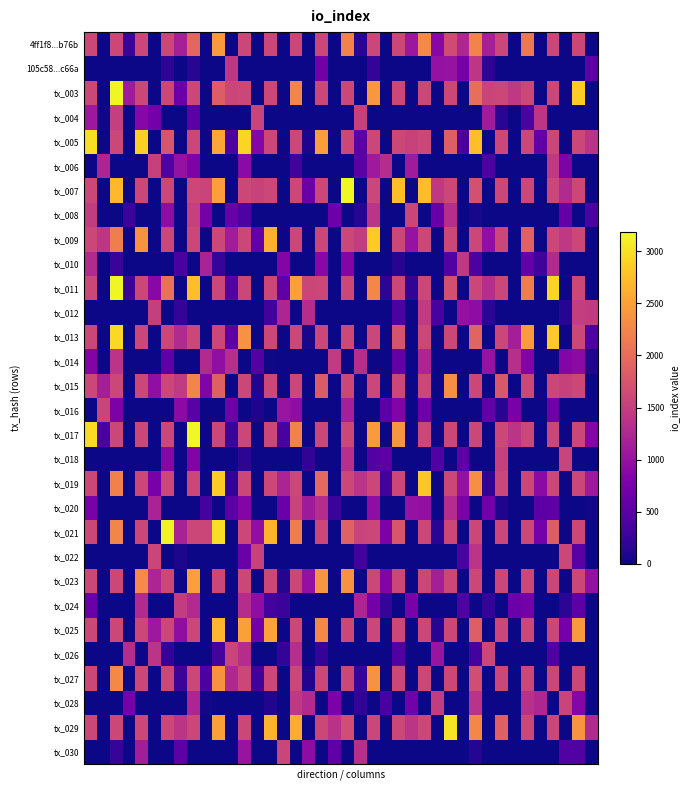

Reading left to right, what are all the values shown in this chart?

4ff1f8...b76b: 1602.8	0.7	1602.0	249.9	1602.5	0.0	1602.0	1156.6	1942.2	0.0	2442.7	0.0	1602.4	0.5	1602.6	1.0	1602.0	0.7	1602.0	0.0	2219.4	156.5	1602.7	0.0	1602.9	1061.4	2283.1	875.8	1652.2	1241.8	2235.0	1165.1	1602.1	0.5	2123.2	0.0	1602.0	0.0	1602.0	0.2
105c58...c66a: 0.0	1.0	0.8	1.0	0.8	1.0	185.6	1.9	152.8	1.3	0.0	1422.3	0.0	1.7	0.0	1.8	0.0	1.4	703.8	1.0	0.5	1.0	223.2	1.4	0.2	1.0	0.7	1001.2	1014.7	732.4	1415.0	196.6	0.0	1.0	0.4	1.0	0.2	1.4	0.0	541.9
tx_003: 1602.2	0.0	3158.8	1115.5	1602.3	0.0	1602.6	658.5	1602.3	0.0	1834.1	1579.0	1602.7	0.4	1602.0	0.0	2240.9	0.1	1602.0	0.2	1602.0	0.2	2422.4	0.3	1602.2	0.0	1602.9	0.0	1602.0	0.5	2015.2	1573.4	1602.0	1437.3	1602.0	0.3	1602.7	0.9	2851.4	0.9
tx_004: 1071.7	15.7	1506.1	1.0	879.1	719.4	0.0	1.0	521.3	1.7	0.0	1.4	0.3	1559.8	0.0	1.4	0.0	1.5	0.0	1.6	0.0	1529.2	0.0	1.0	0.0	1.0	0.0	1.0	0.3	1.2	0.0	1116.0	155.7	2.0	407.2	1406.6	0.0	1.0	0.3	1.4
tx_005: 2991.0	0.0	1602.5	0.0	2876.9	0.3	1752.6	0.7	1602.5	1.0	2548.5	400.9	2919.8	860.4	1602.0	0.0	1602.0	82.8	2468.1	0.1	1602.0	517.4	1602.0	0.4	1602.3	1542.2	1602.4	0.0	1852.6	384.1	2746.8	0.0	1602.0	0.4	1602.0	570.3	1602.0	0.0	1602.0	1370.4
tx_006: 0.0	1223.9	0.0	1.0	0.0	1521.5	418.0	1003.6	802.7	1.0	0.9	1.8	918.5	1.0	0.8	1.8	331.1	1.0	0.4	1.0	0.3	512.0	1091.9	1305.8	0.0	1117.2	0.0	1.0	0.0	1.0	1.0	401.5	0.9	1.0	0.8	1.0	1445.9	796.5	0.0	1.1
tx_007: 1602.0	0.0	2686.2	0.5	1602.0	0.0	1602.0	0.8	1602.1	1560.7	2482.3	0.0	1602.0	1551.8	1602.0	0.0	1602.4	635.4	1602.7	0.0	3182.6	0.0	1602.0	0.0	2736.5	0.8	2731.5	1452.0	1602.4	0.0	1692.2	0.0	1602.7	0.0	1602.0	0.0	1602.0	1285.0	1602.0	0.0
tx_008: 1481.3	1.0	1.0	267.3	0.0	2.0	936.1	1.0	1522.6	731.0	0.0	623.0	426.0	1.0	0.7	1.0	0.0	1.0	0.8	668.5	0.0	133.6	1387.4	1.0	0.0	1582.6	0.0	611.2	1328.3	1.0	59.0	1.3	0.9	1.0	0.0	1.0	0.0	606.3	0.0	403.8
tx_009: 1602.0	1406.9	2175.8	0.7	2364.9	0.5	1602.0	0.0	1602.4	0.0	1602.8	1127.9	1602.9	561.6	2621.9	0.4	1602.7	0.0	1602.4	0.5	1602.0	1484.4	2833.8	0.0	1602.0	1014.7	1602.1	0.0	1602.4	0.0	1602.5	964.3	1602.0	0.0	1885.6	0.0	1602.0	1432.5	1602.0	0.0
tx_010: 1280.7	1.0	251.5	1.0	0.0	1.2	0.5	379.3	0.5	1198.4	236.7	1.7	0.8	1.5	0.0	854.3	0.1	1.4	903.5	1.0	857.6	1.0	0.0	1.6	139.2	1.7	0.7	1.0	454.6	1442.2	391.5	2.0	0.0	1.0	585.3	299.9	1291.0	1.8	0.5	1.0
tx_011: 1602.9	0.9	3164.1	273.8	1602.8	891.9	2050.5	0.0	2740.9	0.0	1602.7	462.4	1602.0	0.5	1602.6	539.2	2480.9	1585.9	1602.0	0.0	1602.0	0.5	2261.8	170.9	1602.0	199.1	1602.9	0.1	1679.0	0.0	1602.0	1321.9	1602.0	0.6	2176.8	0.0	2910.2	0.7	1602.6	0.0
tx_012: 0.6	1.0	0.5	1.0	0.5	1506.6	0.7	224.1	0.9	1.0	0.6	1.0	0.0	1.7	327.7	1222.5	0.8	1316.7	0.4	1.0	0.8	1.0	0.0	1.6	403.4	1.0	1455.3	365.2	0.5	986.2	939.1	162.5	0.0	1.9	0.0	1.2	0.6	124.9	1496.9	1459.9
tx_013: 1602.0	0.0	2943.7	0.0	1602.2	0.4	1602.0	1286.2	1602.0	0.4	1602.0	554.8	2372.3	0.5	1602.0	0.1	1602.0	54.3	1602.0	0.3	1623.0	0.0	1602.0	0.0	1738.7	0.0	1602.6	0.0	1602.2	0.3	1907.5	0.0	1602.1	1143.9	2442.1	0.0	2828.1	0.0	1602.9	433.7
tx_014: 843.6	1.0	1388.9	1.0	0.2	1.5	543.5	1.0	0.0	1291.1	966.3	1331.0	0.0	470.6	20.8	1.7	0.0	1.0	0.0	1459.8	0.0	1322.8	0.6	1.0	581.1	1.0	1223.3	1.0	0.9	1.0	0.0	1015.8	0.2	1338.6	842.2	1.0	0.0	849.5	923.6	108.6
tx_015: 1602.0	1153.8	1602.0	0.0	1602.9	962.0	1602.0	1464.9	2249.8	831.3	1868.4	0.2	1602.0	109.3	1602.3	0.0	1602.9	0.7	1818.3	0.0	1602.3	0.8	1602.0	0.0	1602.0	0.0	1602.0	0.0	2338.4	0.8	1602.0	0.3	1767.2	0.0	1603.0	0.0	1602.5	1535.0	1602.7	0.0
tx_016: 0.0	1571.9	784.1	1.7	0.0	1.0	1.0	910.8	501.2	1.7	0.0	676.7	0.0	88.9	0.3	1033.6	955.2	1.6	0.0	1.0	1161.1	1.3	0.0	511.6	833.3	1.0	668.8	1.9	0.4	1.0	0.1	562.8	141.8	769.8	0.0	1.4	669.3	1.5	0.0	1.5
tx_017: 2968.2	374.2	1602.0	0.0	1602.0	0.0	1602.9	0.0	3175.7	0.9	1602.9	267.6	1602.4	0.0	1602.0	369.5	2217.3	0.0	1602.8	0.0	1602.2	0.0	2443.1	0.4	2388.9	0.0	1602.2	0.0	1602.0	0.0	1602.0	0.1	1602.0	1381.1	1602.0	0.0	1602.3	0.0	1602.7	853.2
tx_018: 0.0	1.0	0.0	1.0	0.0	1.3	871.1	1.0	835.1	1.0	0.0	1.0	169.5	1.8	0.9	1.0	0.9	207.4	0.2	1.2	1333.1	1.0	459.8	523.9	0.0	1.4	0.0	454.9	0.5	548.7	0.9	1.0	1517.6	1.0	0.0	1.0	0.9	1560.5	0.0	1.1
tx_019: 1602.0	0.0	2197.7	0.3	1602.4	750.6	1602.0	0.0	1602.8	0.2	2840.1	210.4	1603.0	0.0	1602.0	1217.7	1602.0	0.0	1970.4	0.0	1602.0	1384.7	1603.0	326.3	1602.0	0.5	2821.2	0.8	1602.0	987.9	2342.3	187.9	1602.0	0.0	1602.0	932.3	1602.0	1.0	1602.0	1090.1
tx_020: 768.9	1.7	0.7	1.0	0.0	1201.2	0.0	1.0	0.5	338.0	0.0	524.0	855.9	1.0	0.0	636.9	1565.9	1105.5	1315.9	269.3	0.0	1.0	952.8	1.0	0.0	1002.7	980.8	1.1	1309.3	771.4	0.5	703.6	96.7	1.7	0.0	528.1	539.7	1.0	0.0	34.4
tx_021: 1602.2	0.0	2248.0	0.0	1602.2	0.5	3141.2	1189.8	1602.0	1582.2	2991.0	0.0	1602.0	957.6	2651.3	0.6	2177.4	0.6	1602.0	0.8	1889.9	1556.2	1602.4	788.6	1758.0	0.0	1602.4	152.6	1602.0	0.0	1602.7	0.6	1602.0	0.2	1602.4	718.9	1835.5	0.0	1602.9	0.0
tx_022: 0.0	1.7	0.0	1.9	0.1	1581.7	0.0	64.0	0.2	1.0	0.0	1.0	636.6	1547.1	0.0	1.0	0.0	1.5	0.7	1.0	0.0	324.4	0.2	1.0	0.0	1.0	0.7	2.0	0.7	392.1	1392.0	1.0	0.0	1.0	0.7	1.0	0.0	1602.1	509.6	1.0
tx_023: 1602.0	0.0	1602.9	0.0	2304.0	1221.2	1602.0	0.0	2474.3	0.0	1602.0	0.6	1602.4	0.0	1602.0	117.3	1602.2	992.4	2403.7	0.0	2369.6	0.0	1602.0	843.7	1602.5	0.4	1602.8	1146.2	1602.0	0.4	1602.1	0.2	1602.4	0.0	1602.1	0.0	1602.0	0.9	1602.6	977.8
tx_024: 640.6	1.0	0.0	1.7	1281.2	1.7	0.0	1471.2	1291.2	1.0	0.0	1.0	1312.3	951.8	339.7	281.0	0.0	1.0	0.0	1.9	0.7	1229.2	723.7	246.1	0.0	758.6	0.0	1.0	0.5	412.5	0.0	228.1	0.6	648.7	714.2	1.0	0.3	167.8	540.2	1.8
tx_025: 1602.0	0.4	1602.0	0.0	1602.0	1072.7	1602.6	949.7	1602.5	0.0	2674.5	0.4	2495.6	715.1	2502.8	0.0	1602.8	0.5	2279.1	0.8	1602.0	0.9	1602.0	0.2	1602.0	0.0	1602.0	142.8	1602.9	0.0	1857.2	0.0	1602.0	0.0	1602.0	0.0	1602.8	716.4	2428.1	0.8
tx_026: 1.0	1.0	0.4	1310.6	0.7	1391.6	226.3	1.3	0.0	1.2	358.2	1563.9	1317.6	1.0	0.0	224.0	1328.6	2.0	234.5	1.0	0.0	1.0	0.0	1.0	445.0	1.6	0.0	1042.6	0.4	1.0	339.2	1594.8	0.0	2.0	0.2	1.0	425.2	1.7	0.0	1.2
tx_027: 1602.0	0.0	2284.6	0.8	1602.4	0.0	1602.4	283.4	1602.0	398.2	2373.1	1266.1	1602.0	303.9	1602.0	0.0	1602.0	103.5	1602.0	0.5	1602.1	240.4	2364.6	0.0	1602.0	0.0	1602.0	0.0	1602.0	0.0	1663.6	0.0	1602.7	0.5	1602.0	0.5	1602.1	0.0	1602.0	0.7
tx_028: 0.0	1.0	0.0	741.0	1.0	1.7	0.2	1.0	1224.5	34.6	0.0	1.0	0.2	1.0	110.9	1.0	1435.1	1280.5	1.0	779.6	0.5	206.2	0.1	360.8	0.0	704.9	0.0	1488.2	0.9	1.0	1379.9	1.0	0.3	1.0	1348.9	1244.9	0.3	1578.4	864.4	1.0
tx_029: 1602.0	1.0	1602.5	0.0	1602.0	0.3	1602.2	1399.1	1602.9	0.0	2496.0	0.0	1603.0	0.4	2655.4	0.0	2588.8	0.7	1602.0	1358.6	1658.6	0.0	1602.0	0.0	1602.8	1404.4	1602.0	0.4	3021.7	0.1	2263.0	0.0	1869.3	0.0	1602.0	0.0	1602.0	0.7	2381.5	1289.6
tx_030: 0.0	1.5	238.7	1.0	1133.7	1.8	0.4	526.8	0.2	1.2	0.8	2.0	1029.4	1.0	0.1	1588.8	0.7	942.6	0.0	536.9	0.0	1333.4	0.0	1.3	0.0	1.4	0.4	1.0	0.0	1.0	129.1	1.9	0.4	1.0	0.0	1.0	0.0	454.0	452.1	1.2